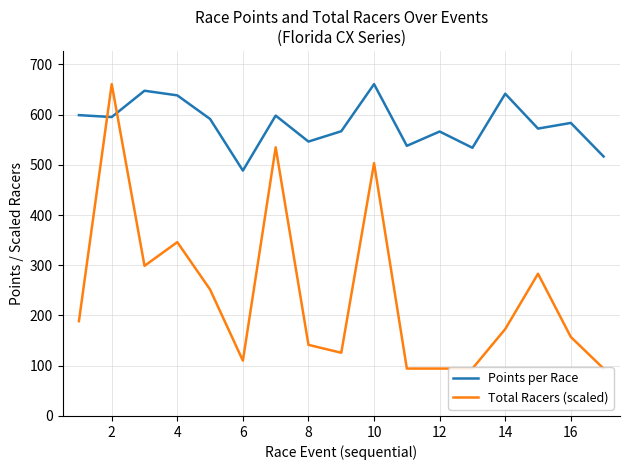

How many distinct data groups are displayed?

2